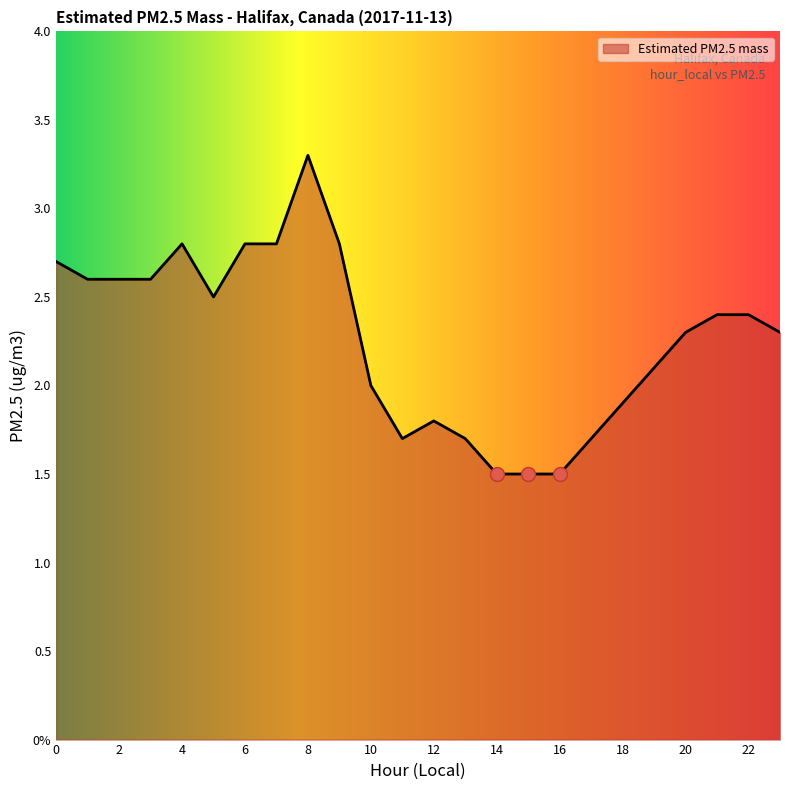

What is the minimum value shown in the chart?

1.5